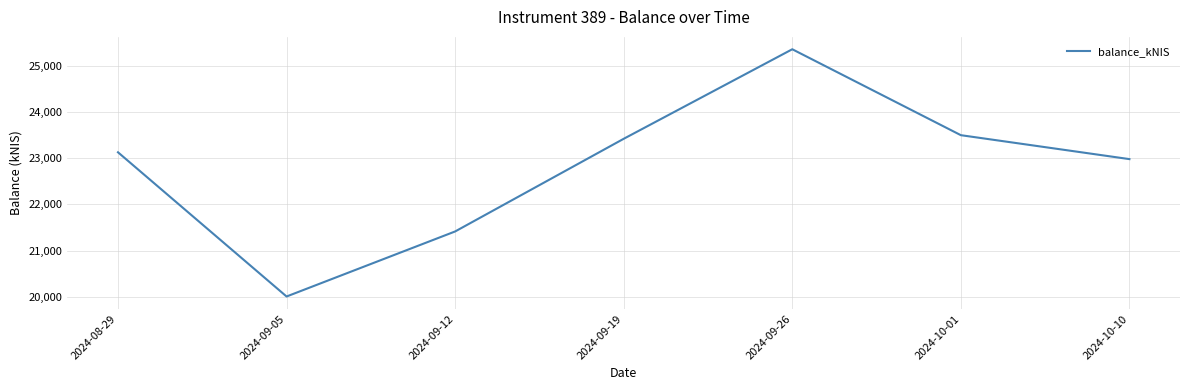

Is this an area chart (filled region under the line)?

No